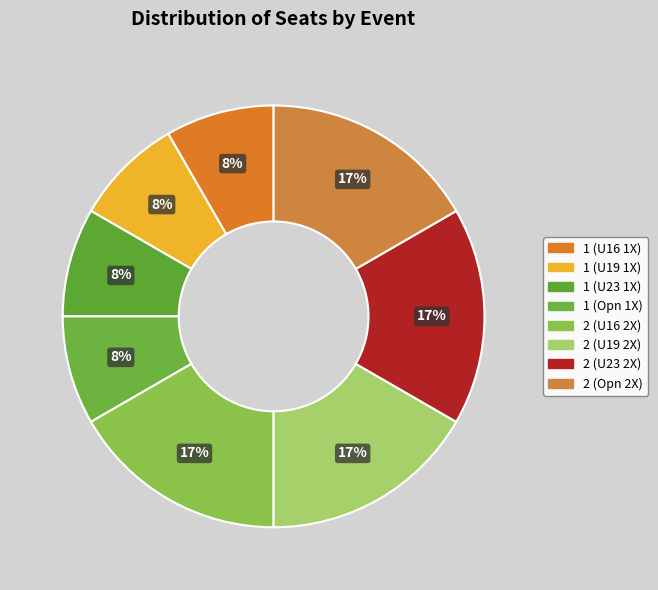

To the nearest percent, what portion does 2 (Opn 2X) represent?

17%